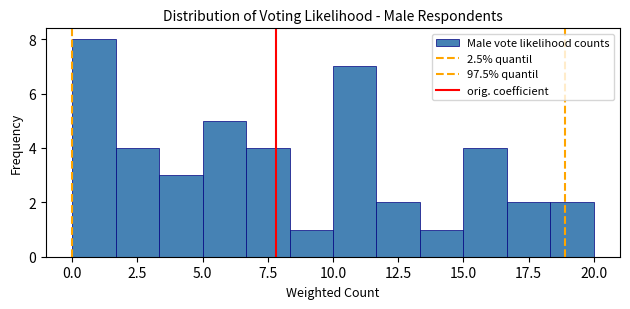

Around what value on the x-axis is the tallest bar? Give the approximate position of its centre, as read against the axis.

1.0